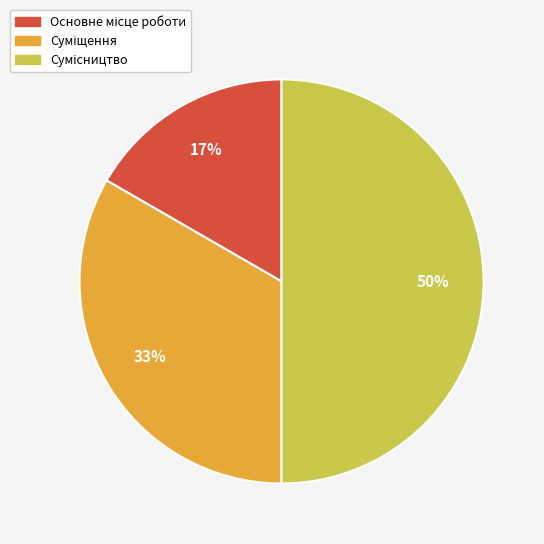

To the nearest percent, what is the difference between the largest and smallest slice percentages?

33%